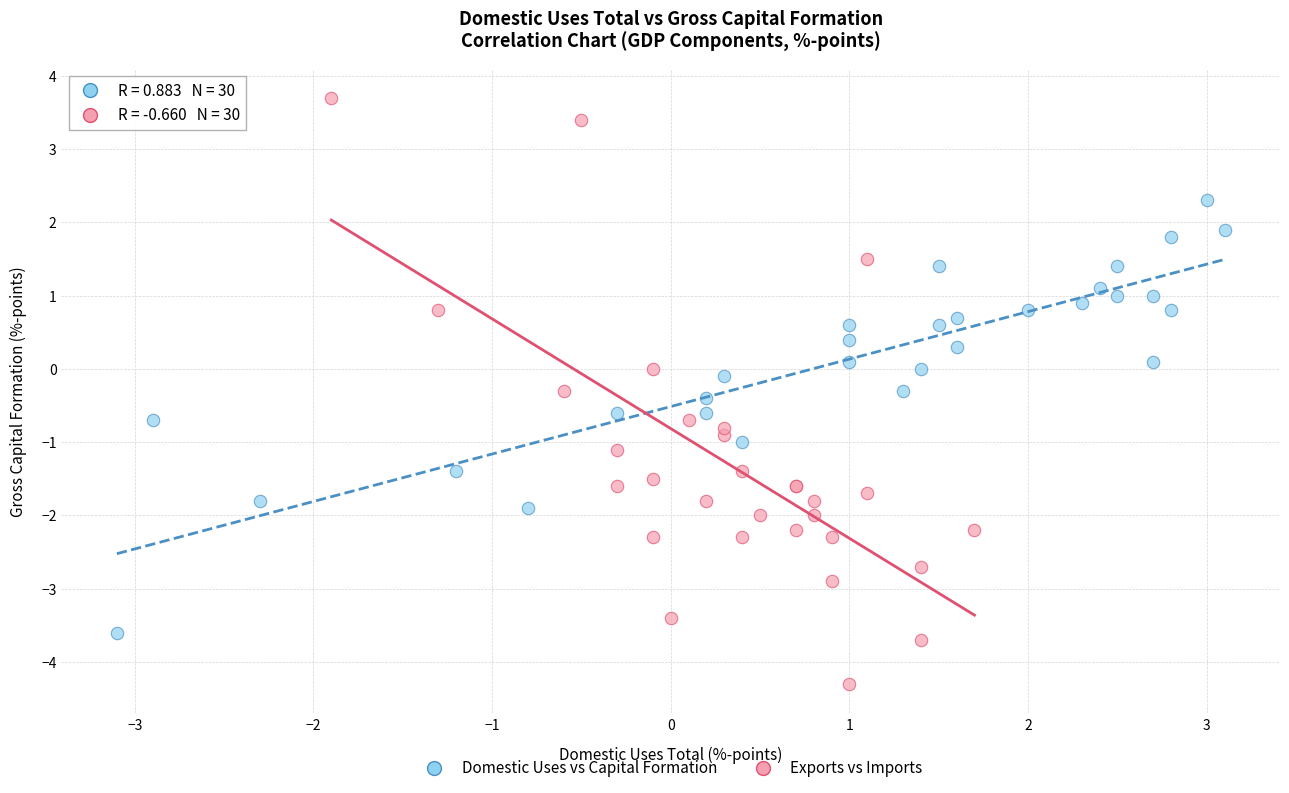

Which series contains the highest Y value?

Exports vs Imports